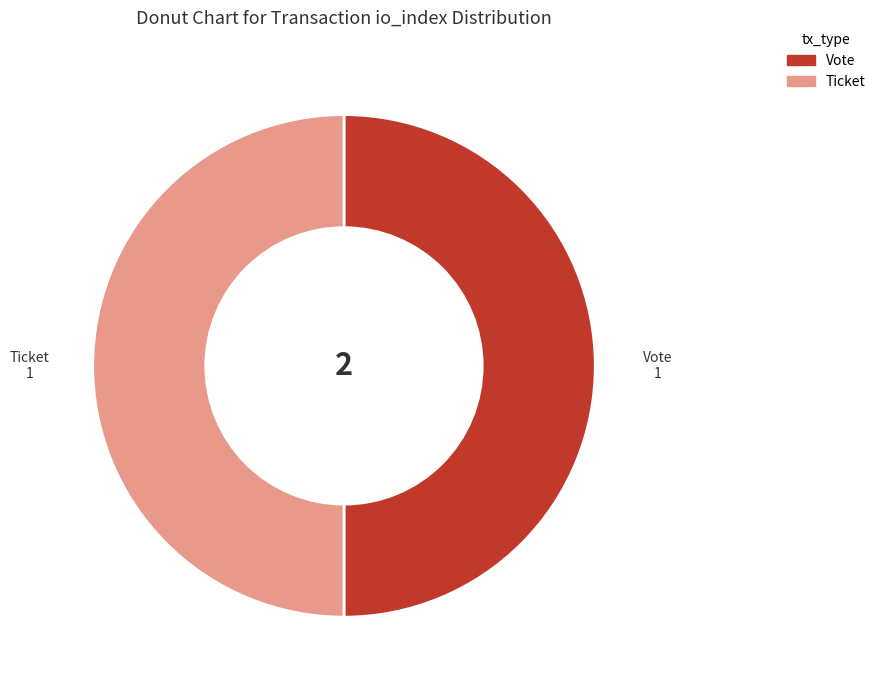

Is it true that Ticket is 35% of the pie?

False